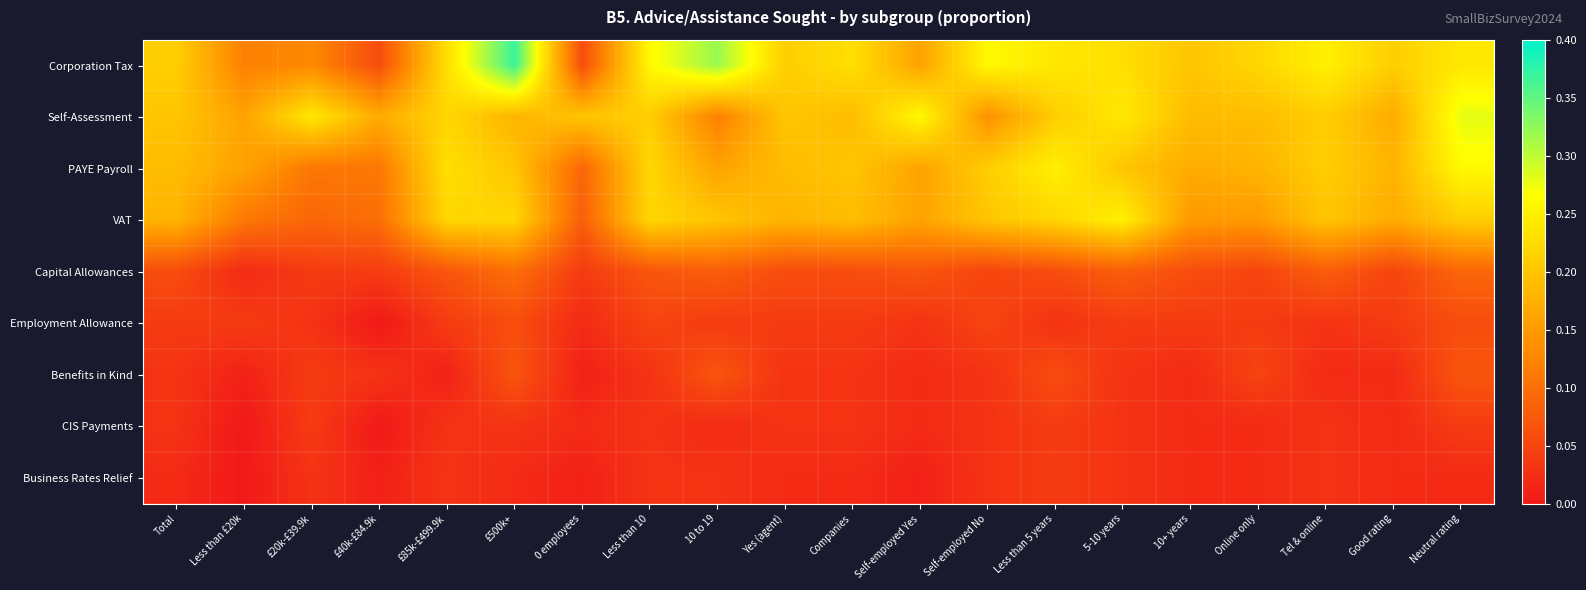

At how many categories does at least one series exceed 0?

20